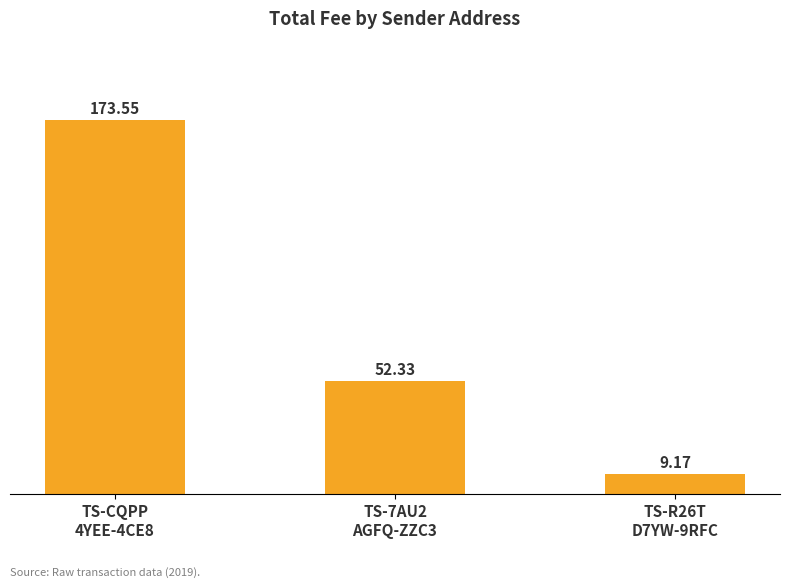

Count the number of data series in this chart.

1